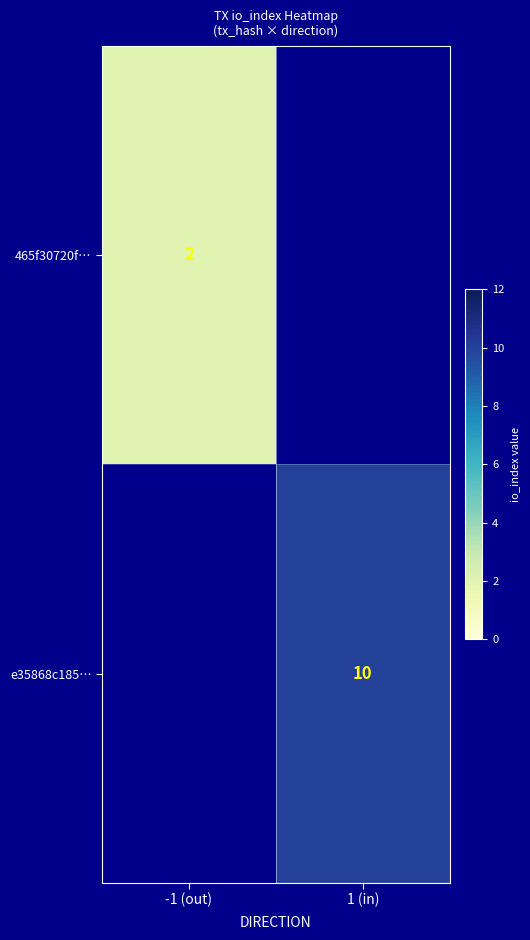

Is it true that e35868c185… equals 10 at 1 (in)?

True